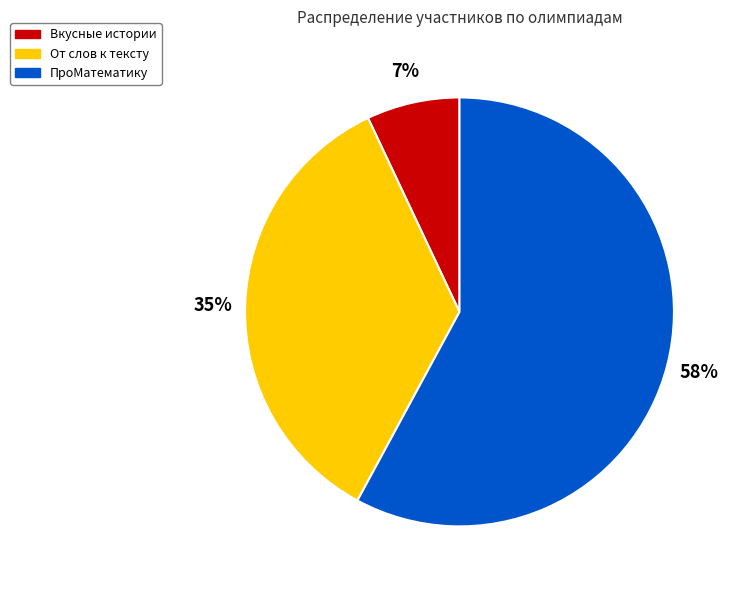

Count the number of slices in the pie.

3